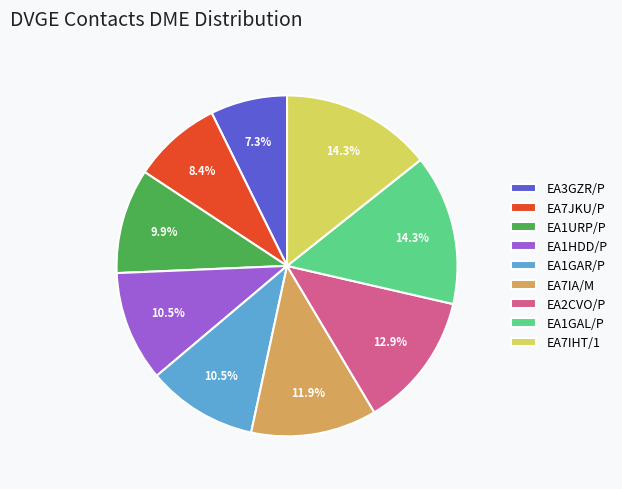

Count the number of slices in the pie.

9